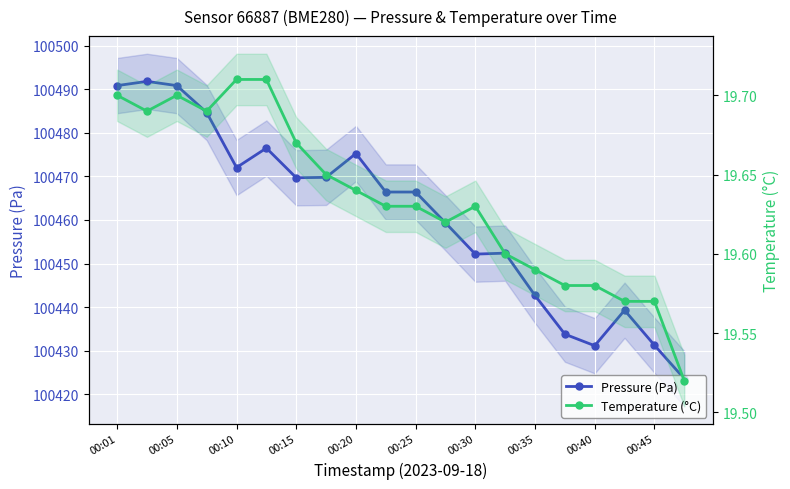

How many interior local peaks does the Temperature (°C) series have?

2